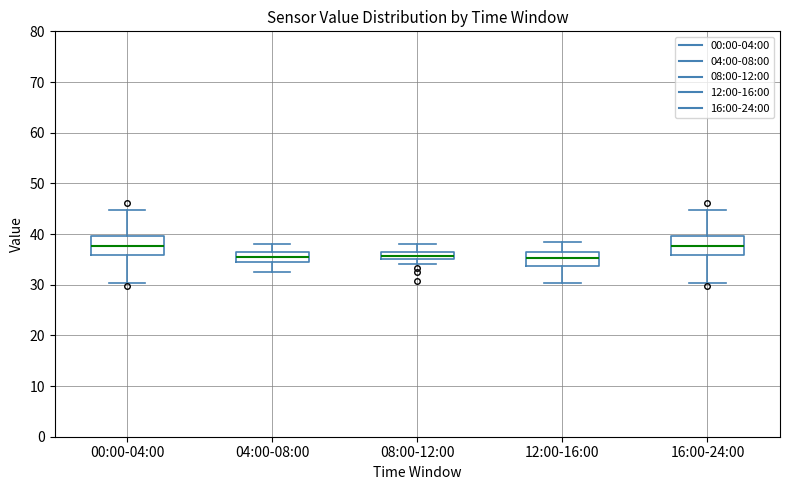

Where is the upper edge of the box for 16:00-24:00 on the y-axis? The values are not printed on the chart, so give them approximately, as read against the axis.

40